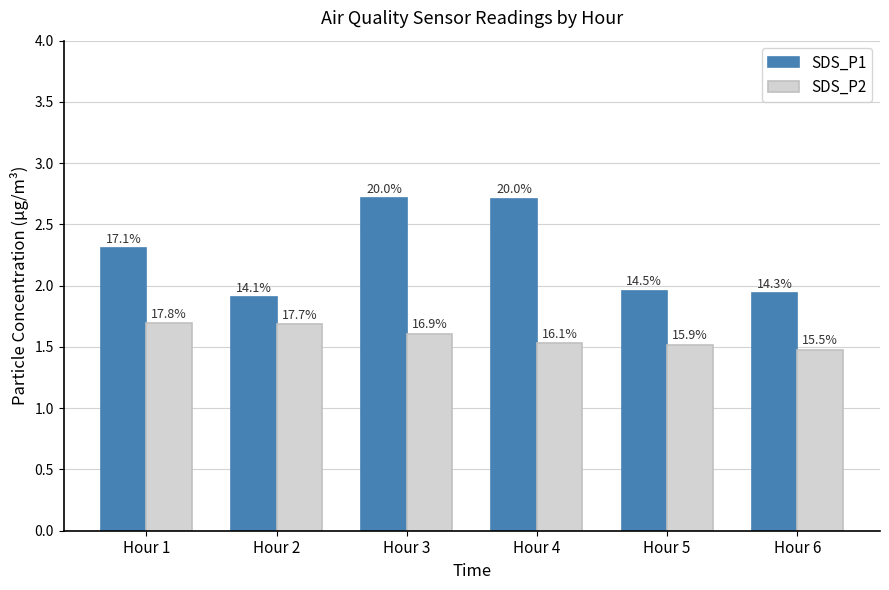

What are all the series names shown in the legend?

SDS_P1, SDS_P2